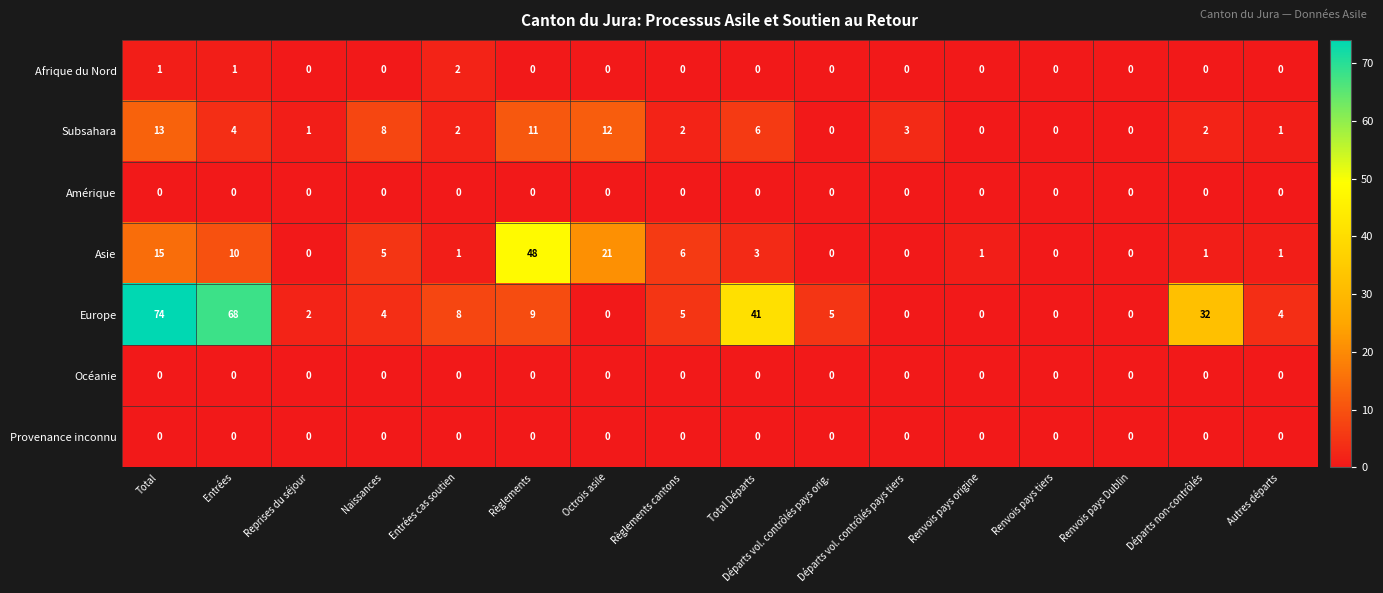

At which category is the sum across all series the highest?

Total